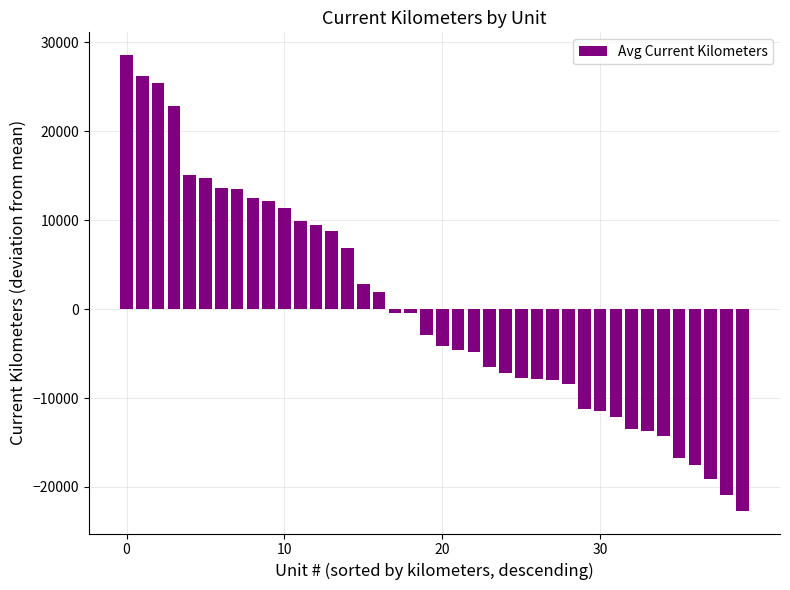

What is the difference between the maximum and minimum values?

51246.0